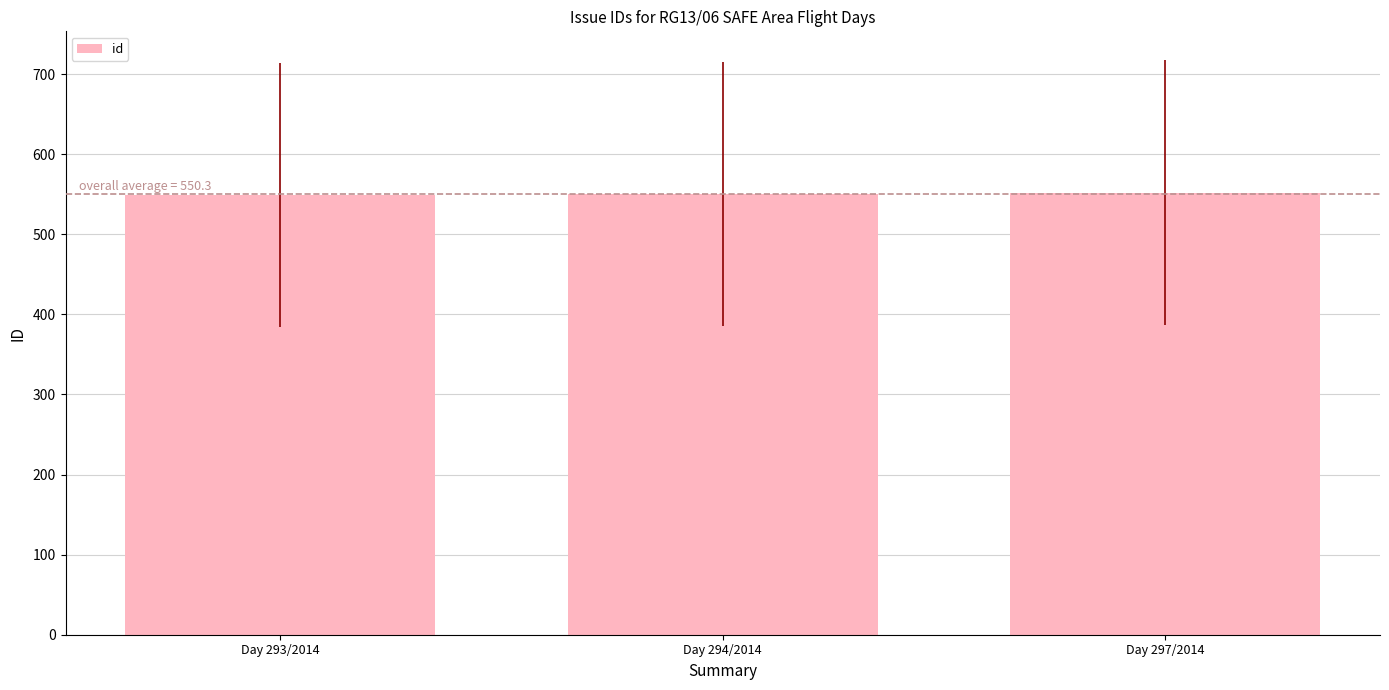

Is it true that the value at Day 297/2014 is 552?

True